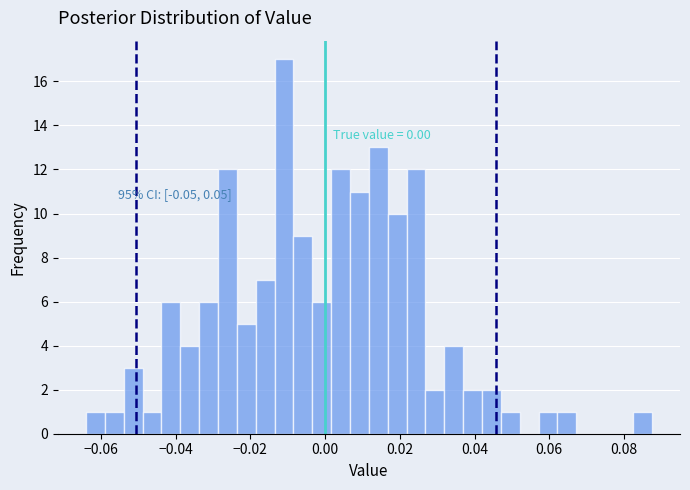

Around what value on the x-axis is the tallest bar? Give the approximate position of its centre, as read against the axis.

-0.010